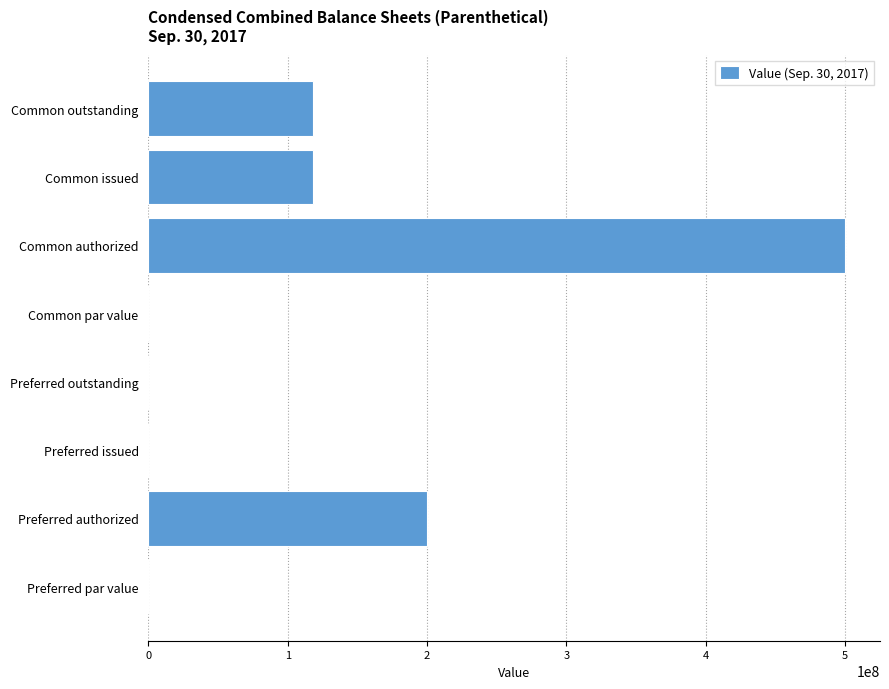

What is the sum of all values?

935914000.0